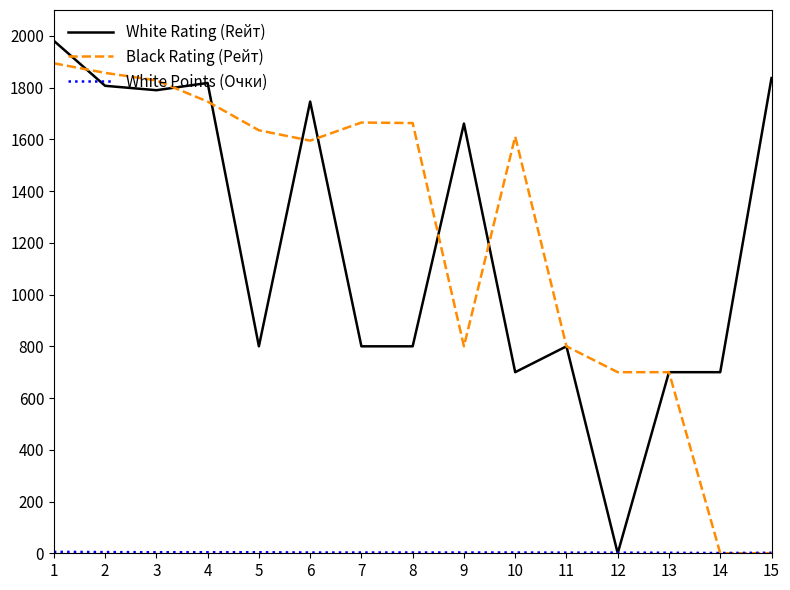

The value of Black Rating (Рейт) at 10 is 1611.0. True or false?

True